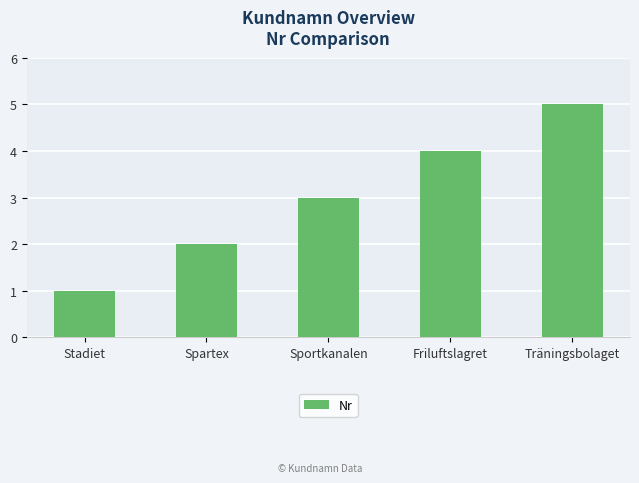

Reading left to right, extract all data points from this chart.

Stadiet=1	Spartex=2	Sportkanalen=3	Friluftslagret=4	Träningsbolaget=5